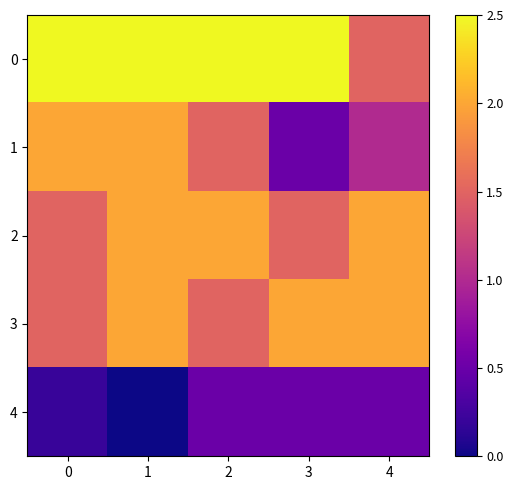

Which has a higher value, 4 or 3?

3